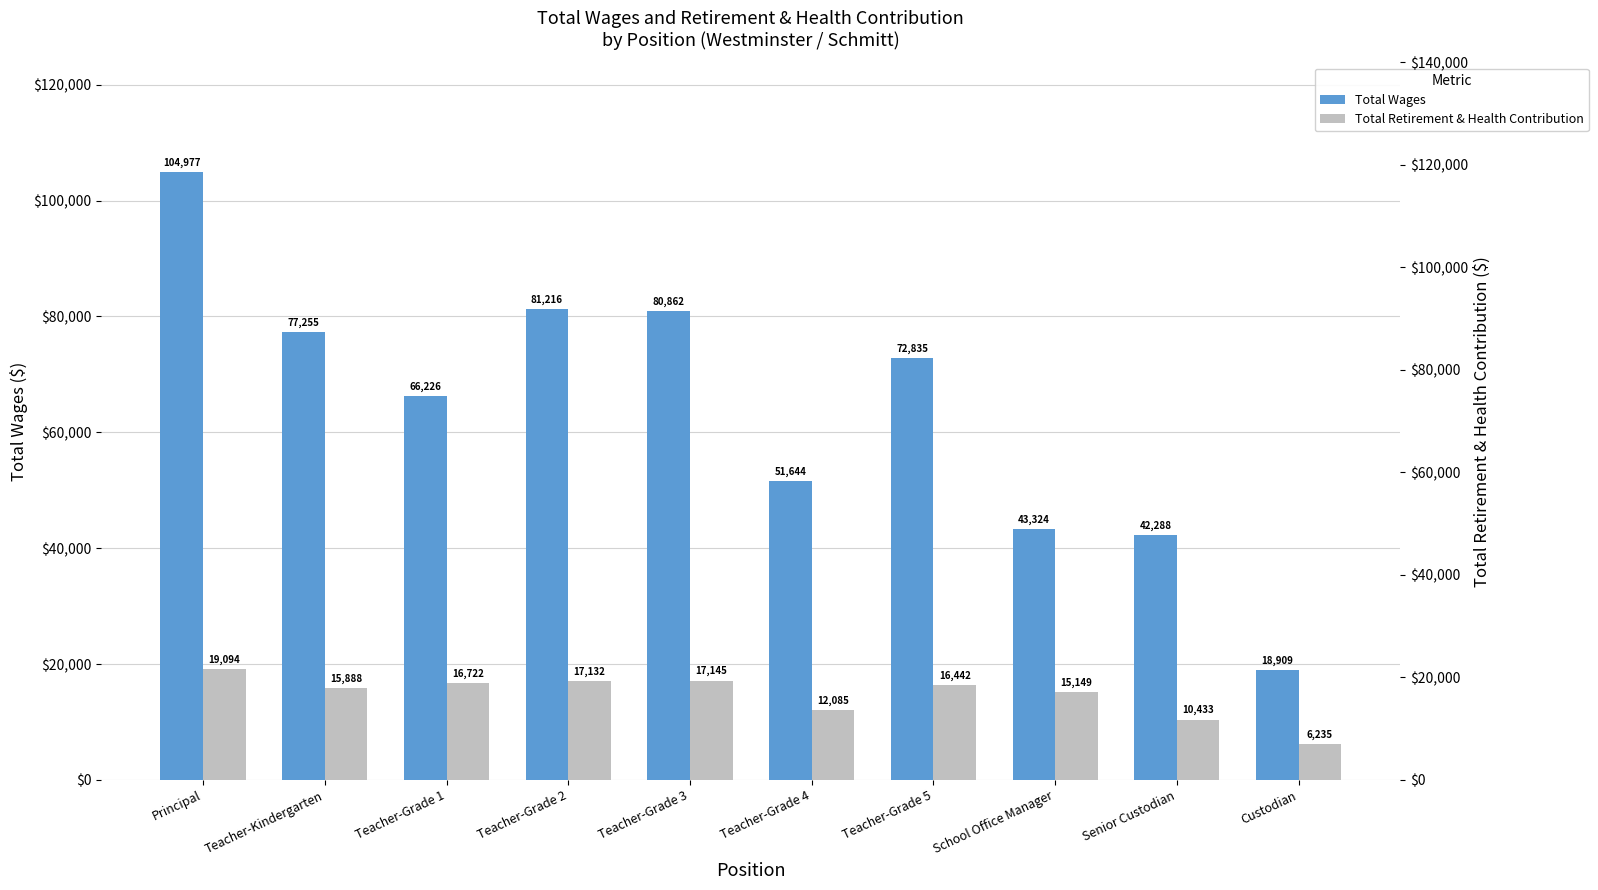

What is the label of the 5th bar from the right?

Teacher-Grade 4